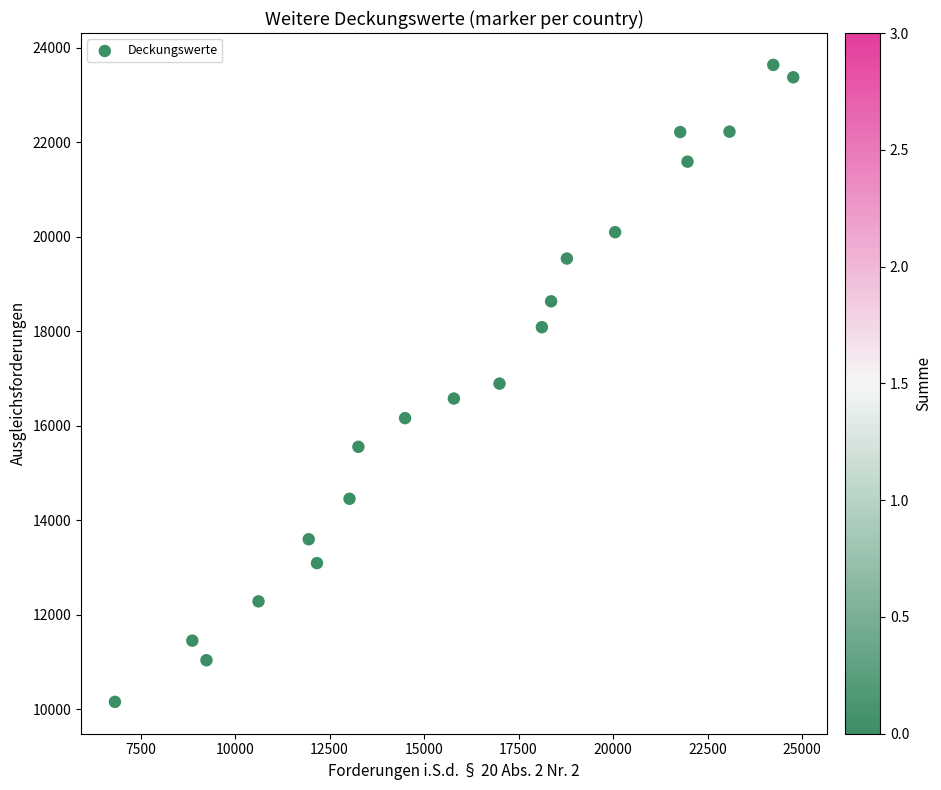

What is the range of Y values (max minus min)?

13480.8